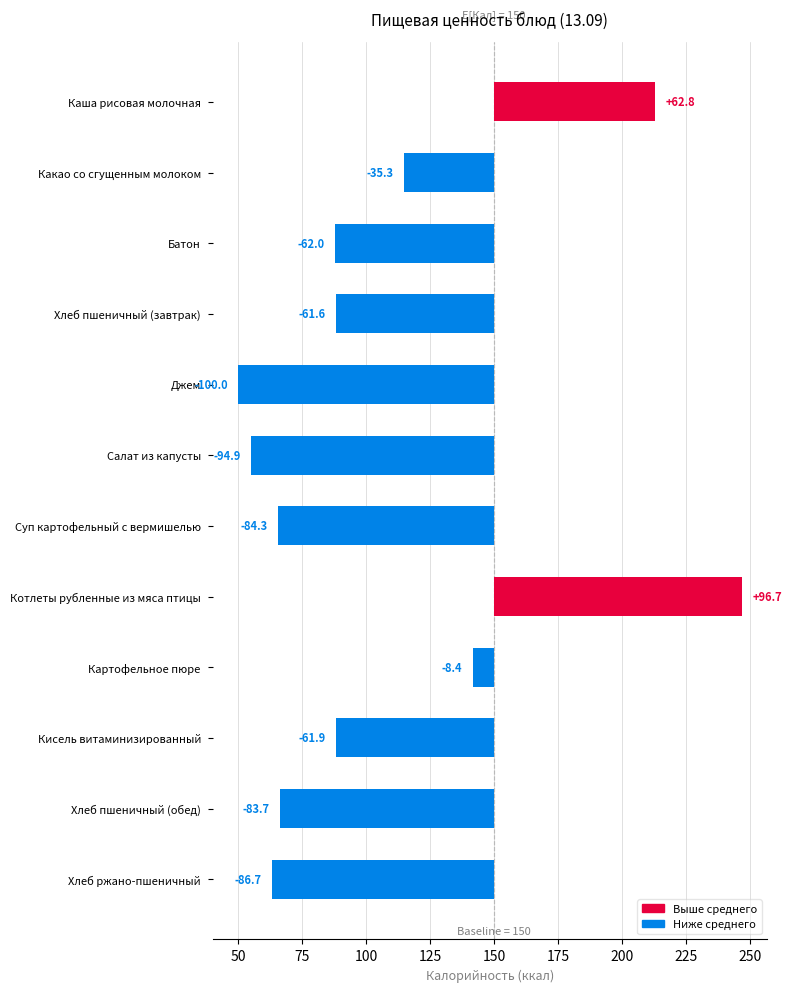

Which has a higher value, Картофельное пюре or Какао со сгущенным молоком?

Картофельное пюре